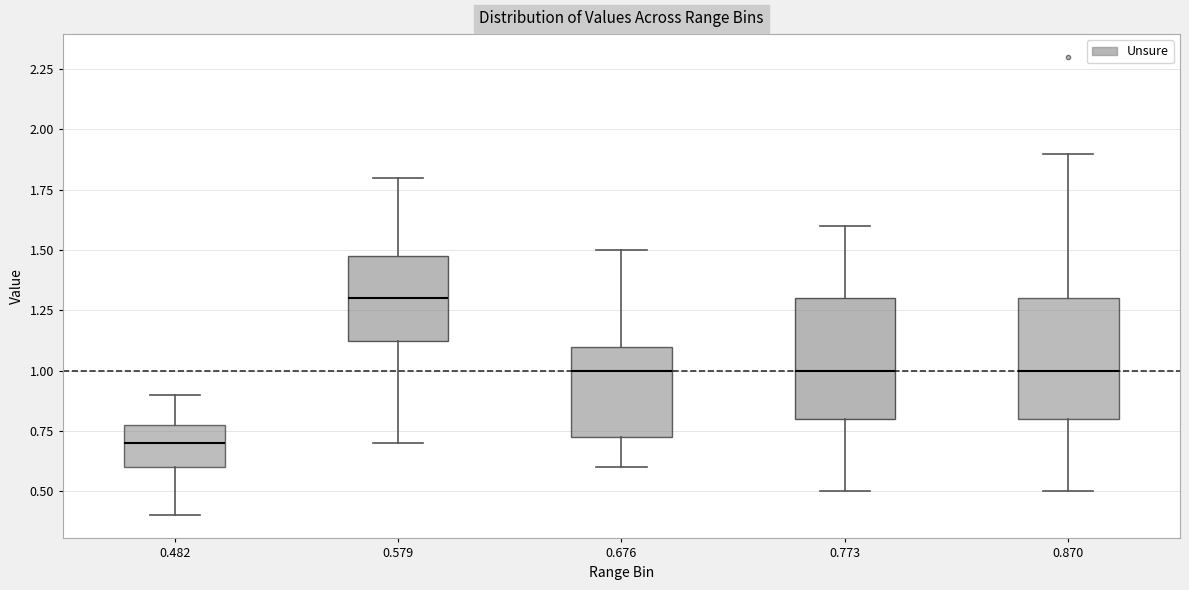

Reading left to right, read every box against the y-axis: the position of its median line, the range the box covers, and the ends of its whiskers. The values are not printed on the chart, so give them approximately, as read against the axis.

0.482: median 0.70, box 0.60 to 0.80, whiskers 0.40 to 0.90
0.579: median 1.30, box 1.15 to 1.50, whiskers 0.70 to 1.80
0.676: median 1.00, box 0.75 to 1.10, whiskers 0.60 to 1.50
0.773: median 1.00, box 0.80 to 1.30, whiskers 0.50 to 1.60
0.870: median 1.00, box 0.80 to 1.30, whiskers 0.50 to 1.90